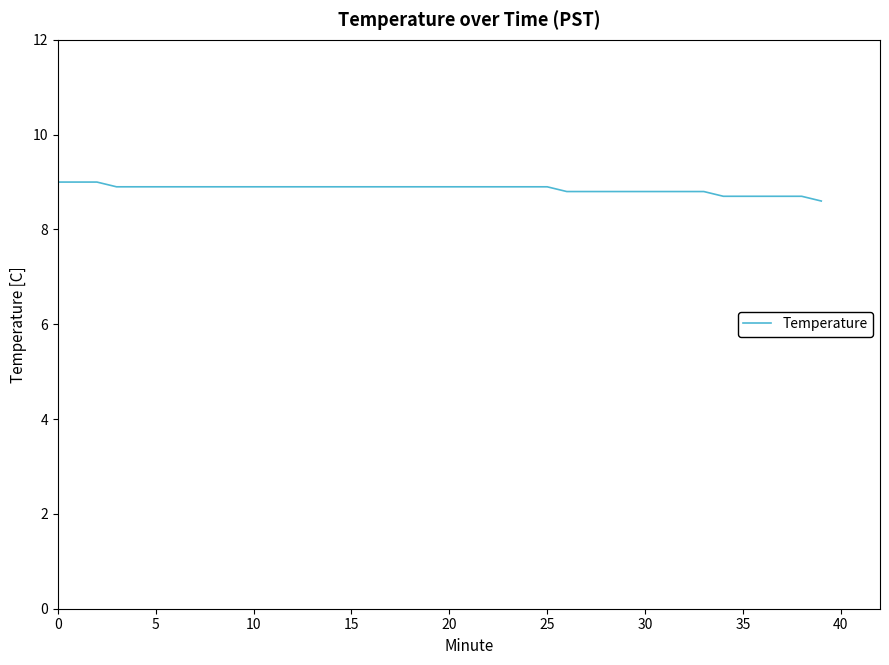

What is the greatest value displayed?

9.0